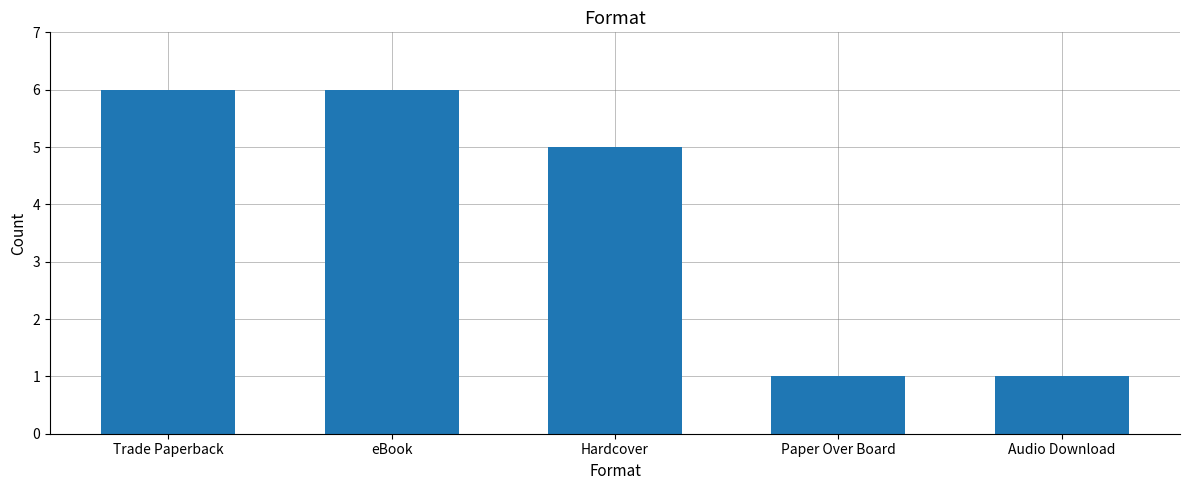

Reading right to left, transcribe all the data shown in this chart.

1	1	5	6	6